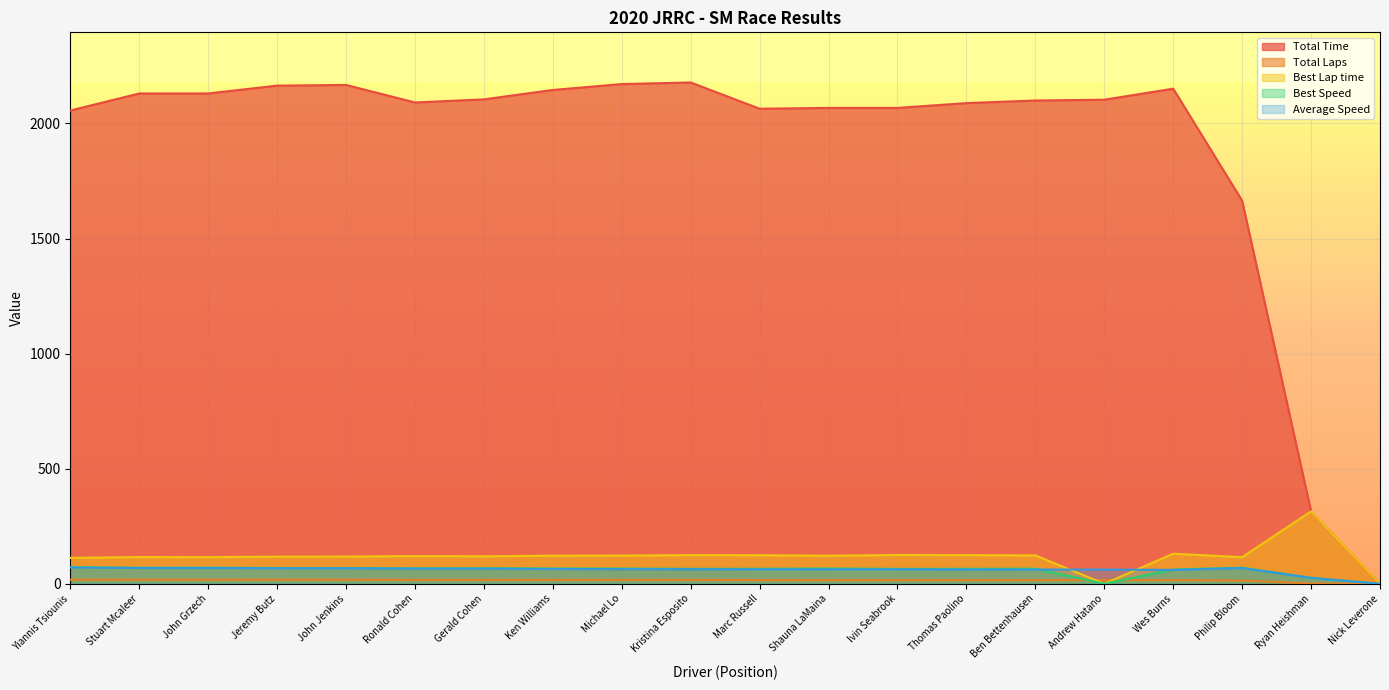

At how many categories does at least one series exceed 649?

18